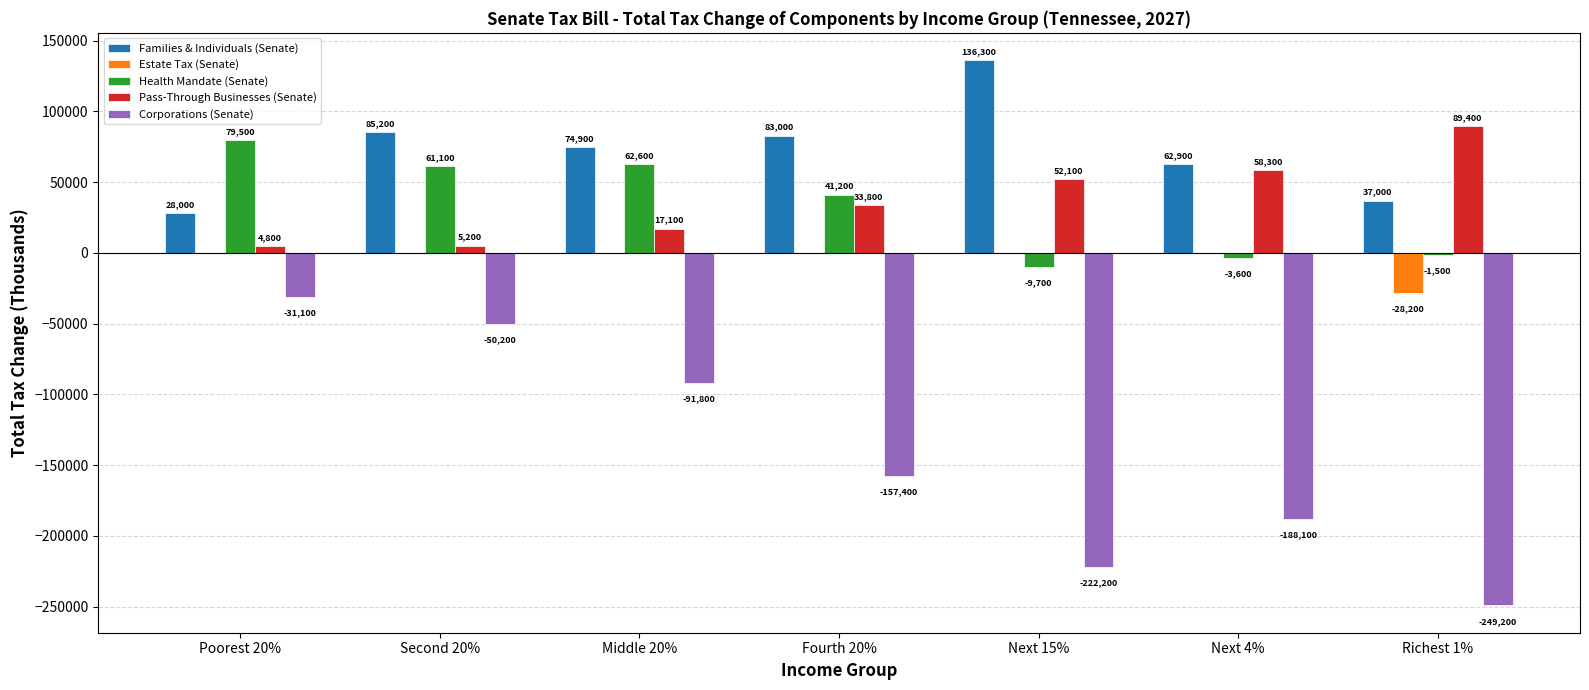

Reading left to right, transcribe all the data shown in this chart.

Families & Individuals (Senate): Poorest 20%=28000	Second 20%=85200	Middle 20%=74900	Fourth 20%=83000	Next 15%=136300	Next 4%=62900	Richest 1%=37000
Estate Tax (Senate): Poorest 20%=0	Second 20%=0	Middle 20%=0	Fourth 20%=0	Next 15%=0	Next 4%=0	Richest 1%=-28200
Health Mandate (Senate): Poorest 20%=79500	Second 20%=61100	Middle 20%=62600	Fourth 20%=41200	Next 15%=-9700	Next 4%=-3600	Richest 1%=-1500
Pass-Through Businesses (Senate): Poorest 20%=4800	Second 20%=5200	Middle 20%=17100	Fourth 20%=33800	Next 15%=52100	Next 4%=58300	Richest 1%=89400
Corporations (Senate): Poorest 20%=-31100	Second 20%=-50200	Middle 20%=-91800	Fourth 20%=-157400	Next 15%=-222200	Next 4%=-188100	Richest 1%=-249200